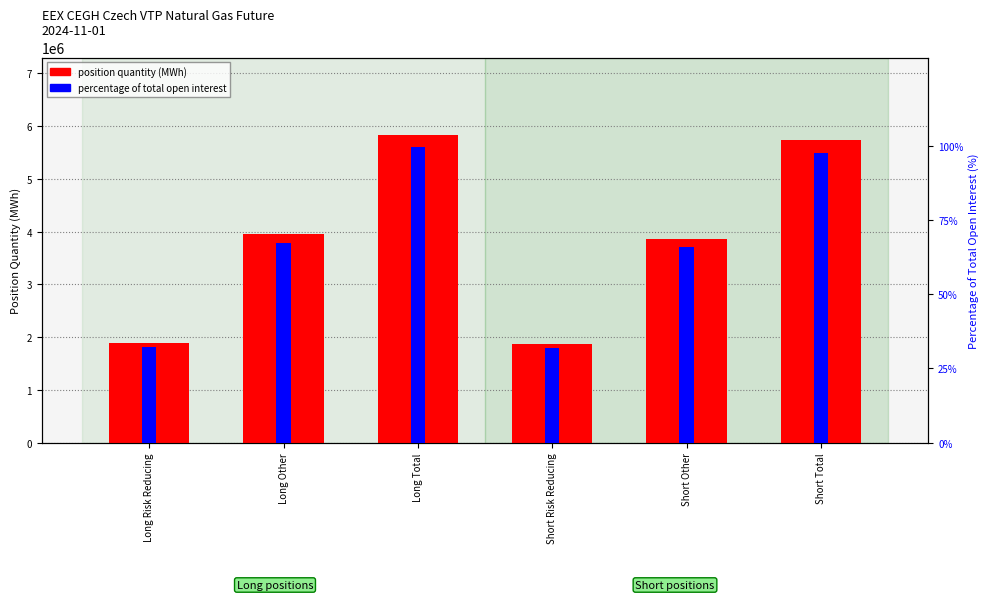

Which category has the highest value in the position quantity (MWh) series?

Long Total